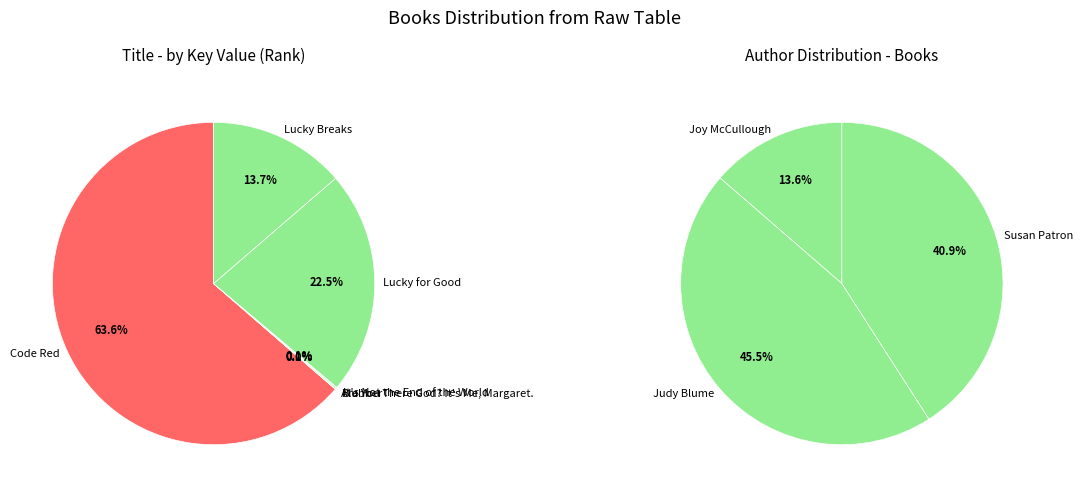

Combined, do It's Not the End of the World and Lucky Breaks account for over 50%?

No